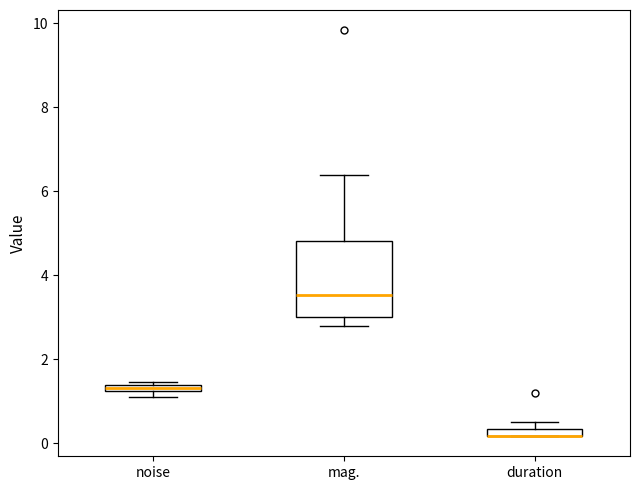

Comparing the boxes themselves (not the whiskers), which one is the tallest?

mag.